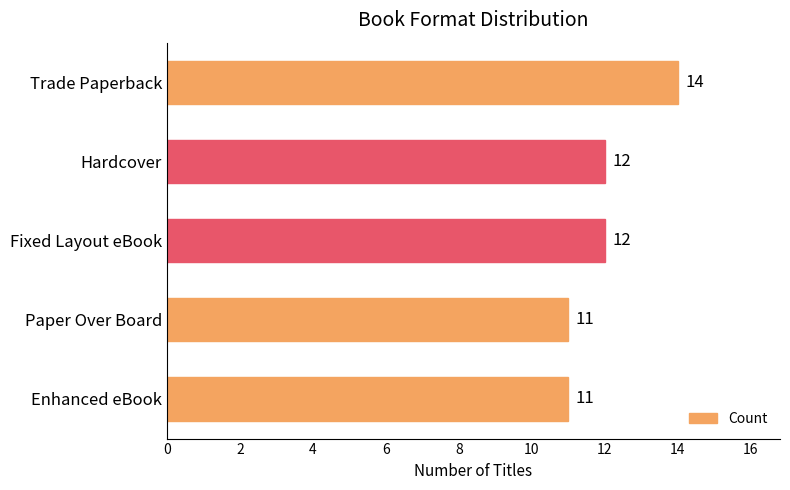

Reading bottom to top, what are all the values shown in this chart?

Enhanced eBook=11	Paper Over Board=11	Fixed Layout eBook=12	Hardcover=12	Trade Paperback=14